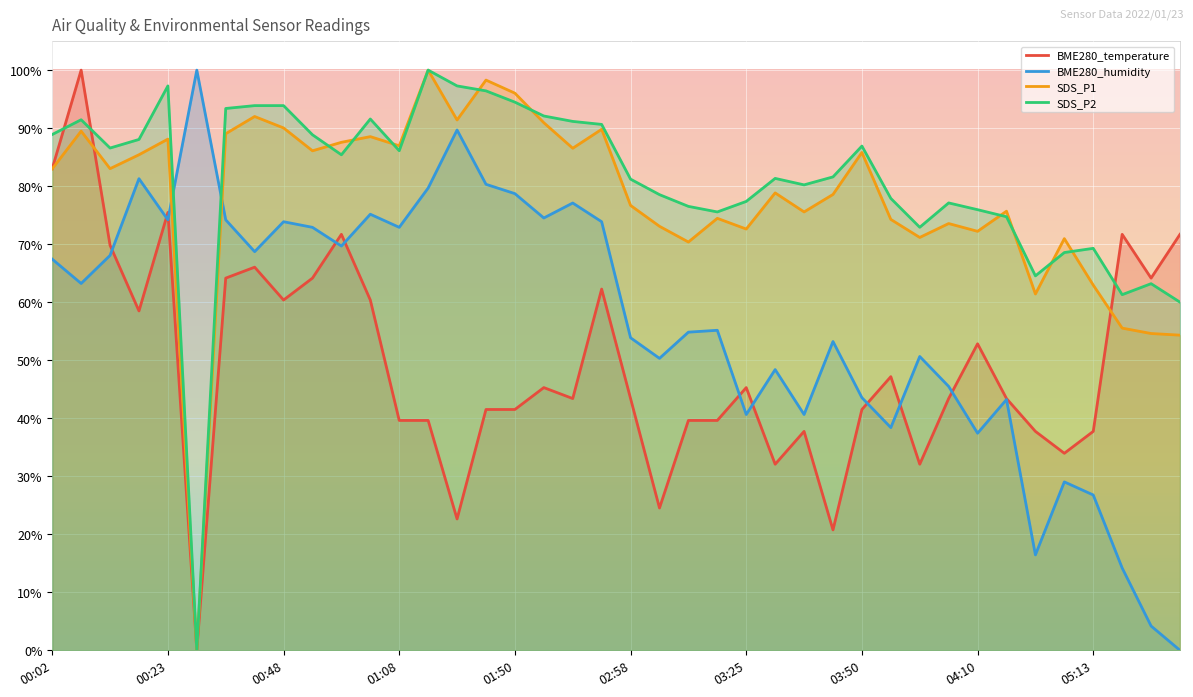

At which label does SDS_P2 first exceed 85?

00:02